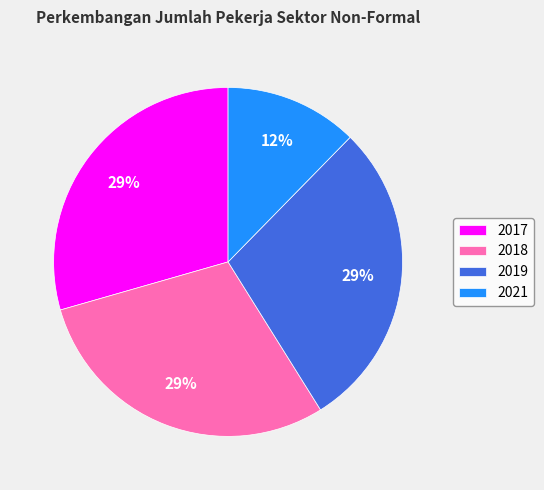

To the nearest percent, what percentage of the pie is 2019?

29%